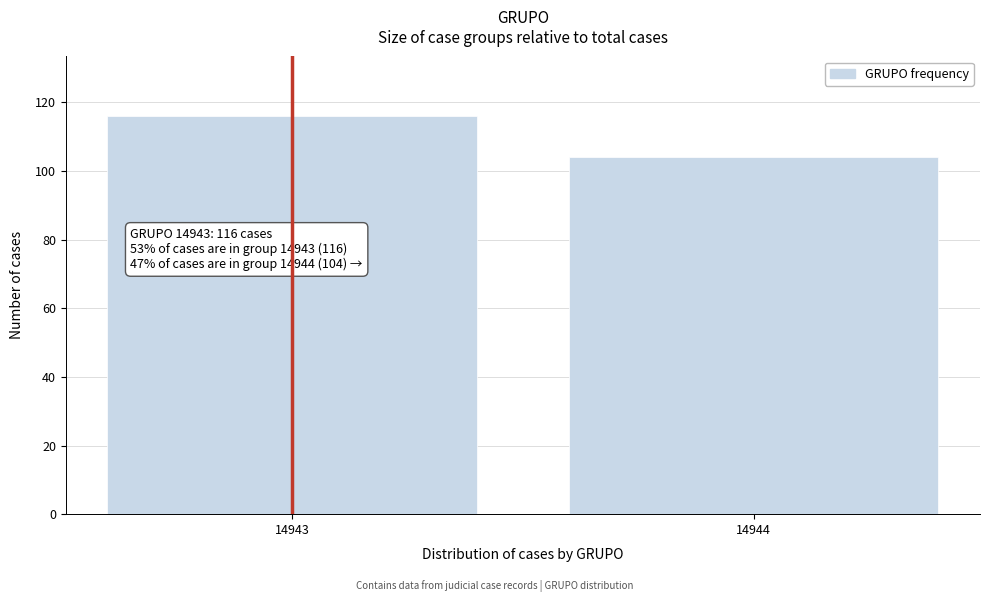

Reading left to right, list all the values displayed in this chart.

14943=116	14944=104